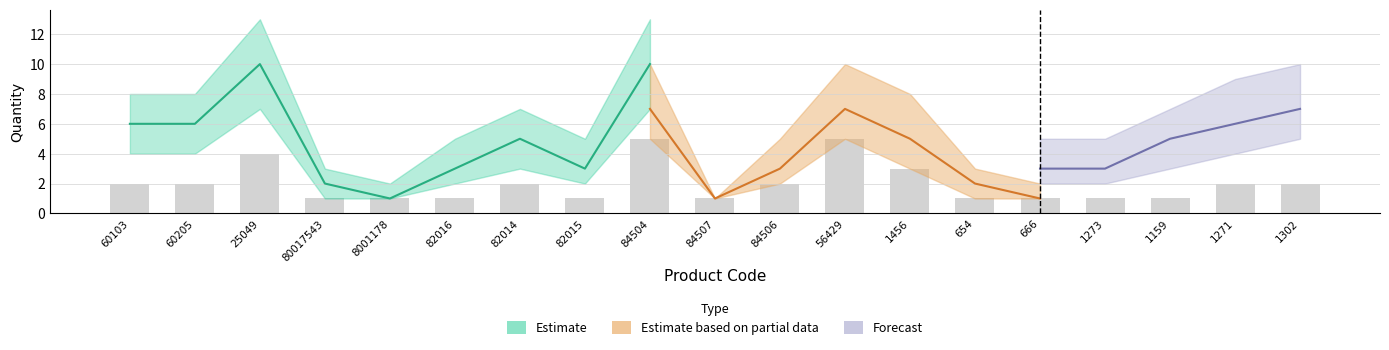

What is the spread (max minus min) of values at 666?

2